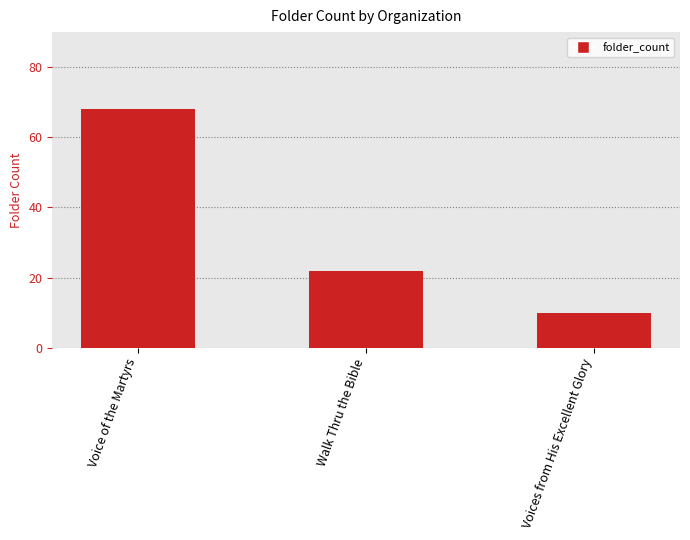

Where is the data nearest to the value 39?

Walk Thru the Bible